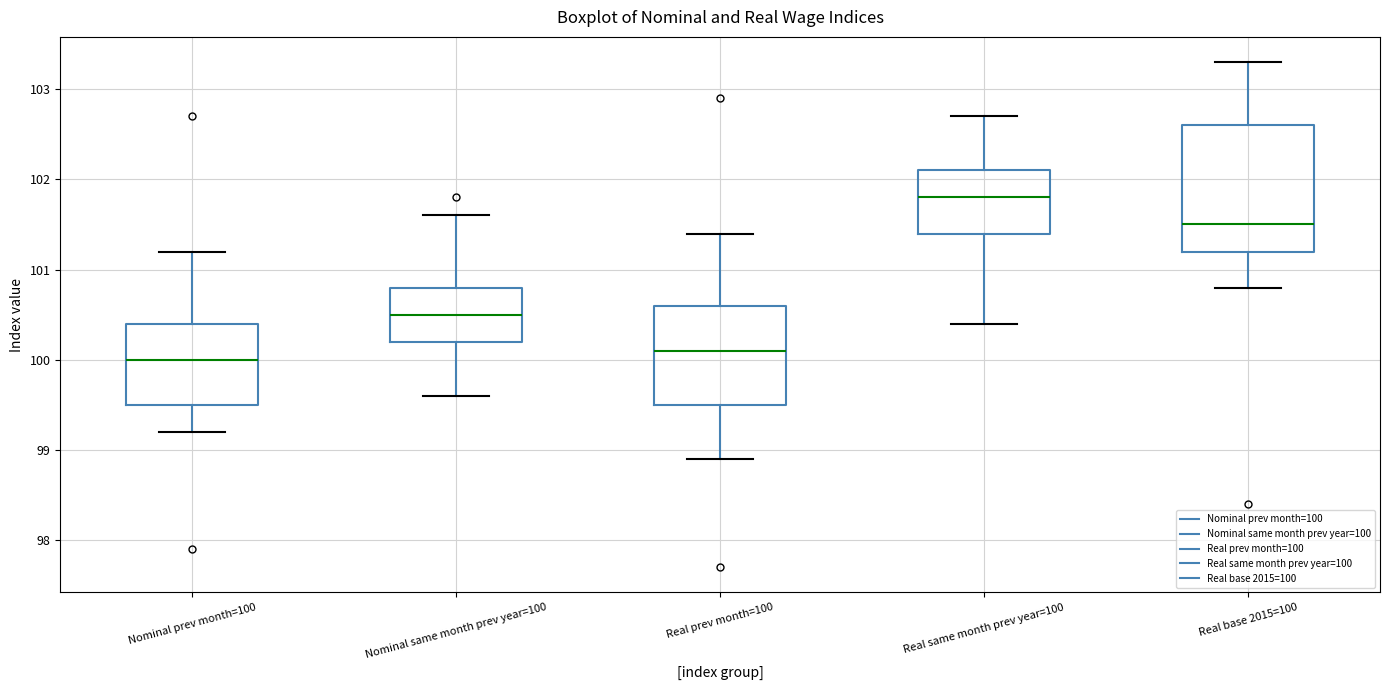

Reading left to right, read every box against the y-axis: the position of its median line, the range the box covers, and the ends of its whiskers. The values are not printed on the chart, so give them approximately, as read against the axis.

Nominal prev month=100: median 100.0, box 99.5 to 100.4, whiskers 99.2 to 101.2
Nominal same month prev year=100: median 100.5, box 100.2 to 100.8, whiskers 99.6 to 101.6
Real prev month=100: median 100.1, box 99.5 to 100.6, whiskers 98.9 to 101.4
Real same month prev year=100: median 101.8, box 101.4 to 102.1, whiskers 100.4 to 102.7
Real base 2015=100: median 101.5, box 101.2 to 102.6, whiskers 100.8 to 103.3